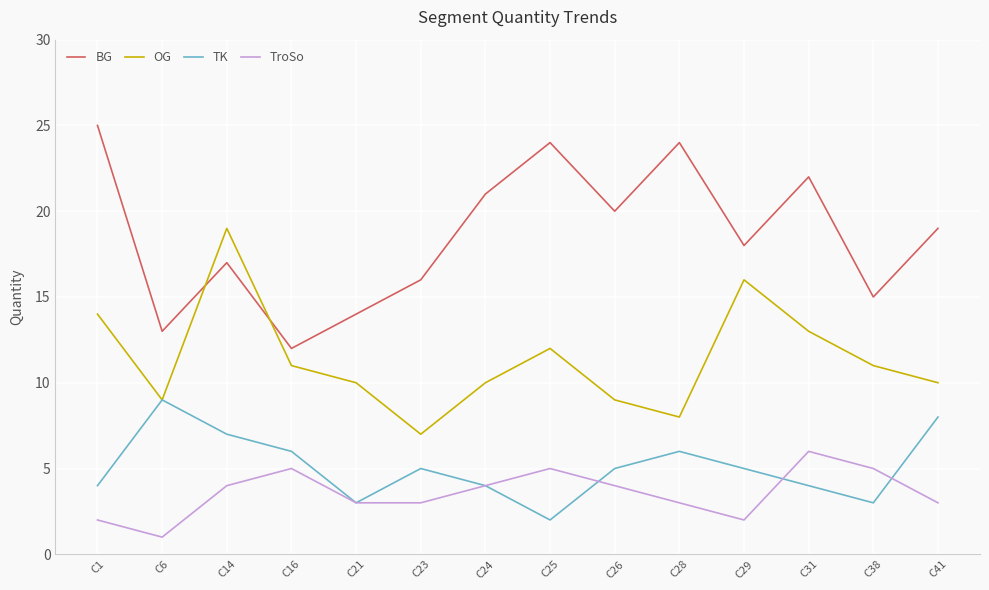

Read the BG value at C31.

22